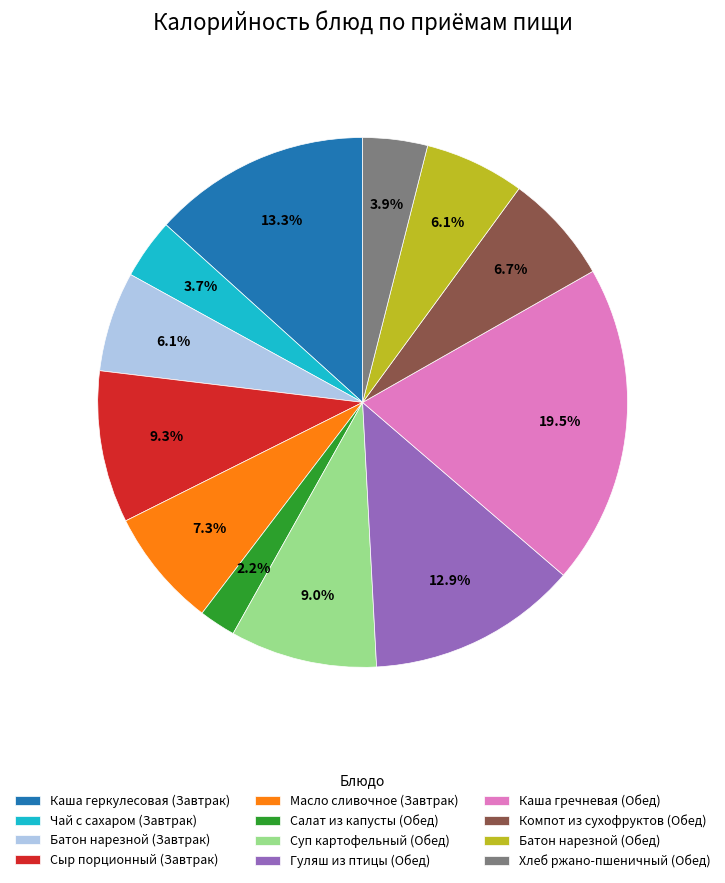

How many slices are in this pie chart?

12